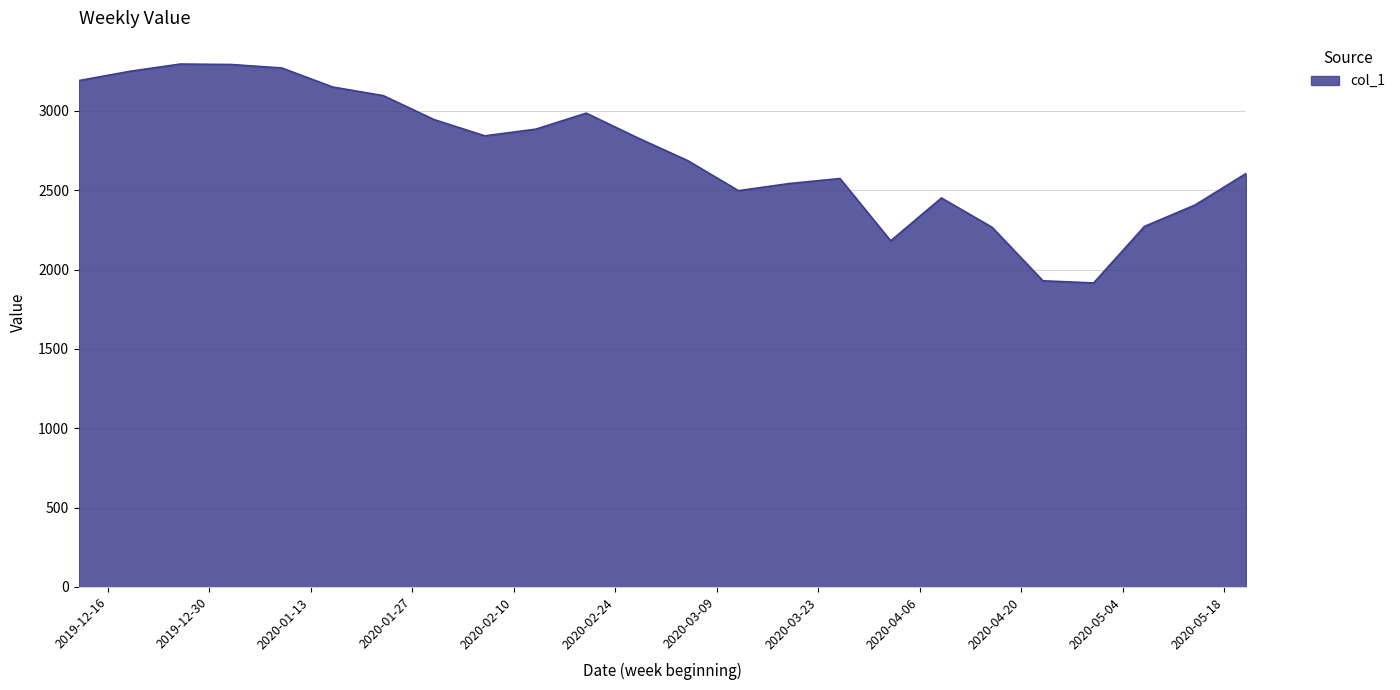

What is the greatest value displayed?

3295.7